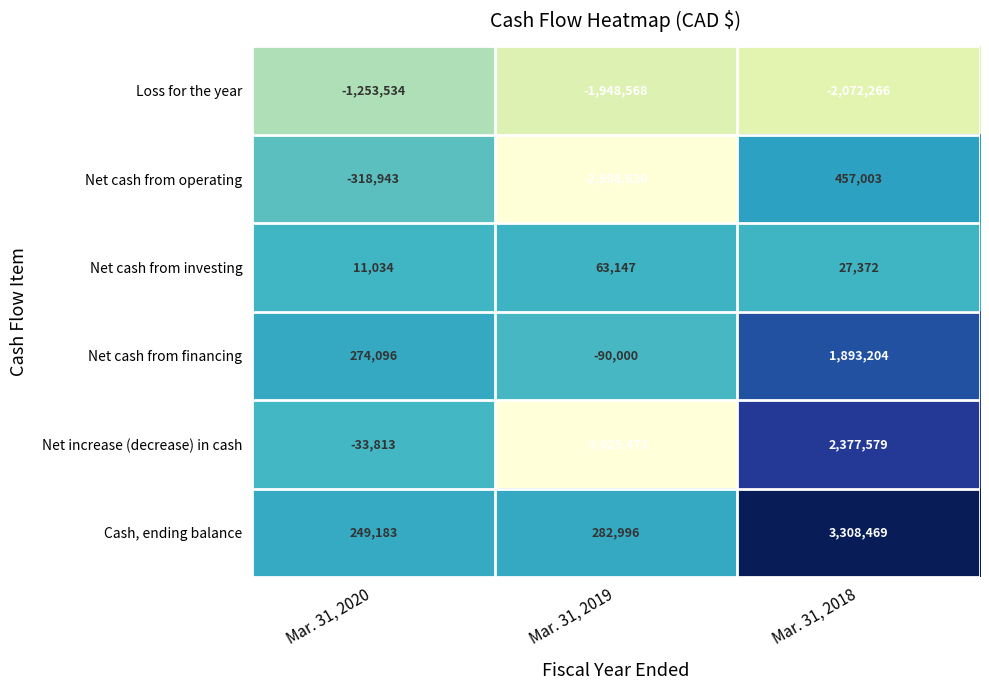

Reading left to right, what are all the values shown in this chart?

Loss for the year: Mar. 31, 2020=-1253534	Mar. 31, 2019=-1948568	Mar. 31, 2018=-2072266
Net cash from operating: Mar. 31, 2020=-318943	Mar. 31, 2019=-2998620	Mar. 31, 2018=457003
Net cash from investing: Mar. 31, 2020=11034	Mar. 31, 2019=63147	Mar. 31, 2018=27372
Net cash from financing: Mar. 31, 2020=274096	Mar. 31, 2019=-90000	Mar. 31, 2018=1893204
Net increase (decrease) in cash: Mar. 31, 2020=-33813	Mar. 31, 2019=-3025473	Mar. 31, 2018=2377579
Cash, ending balance: Mar. 31, 2020=249183	Mar. 31, 2019=282996	Mar. 31, 2018=3308469